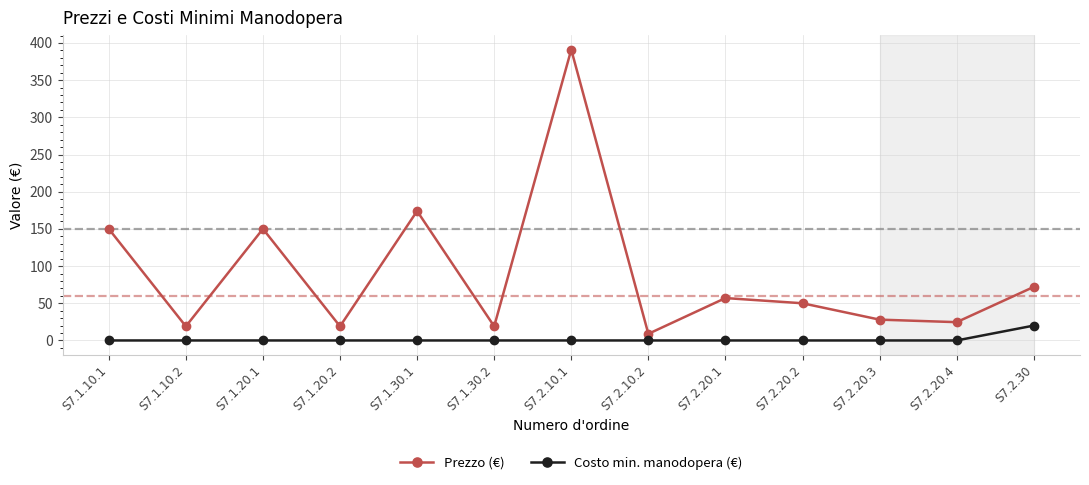

The value of Prezzo (€) at S7.2.20.2 is 50.0. True or false?

True